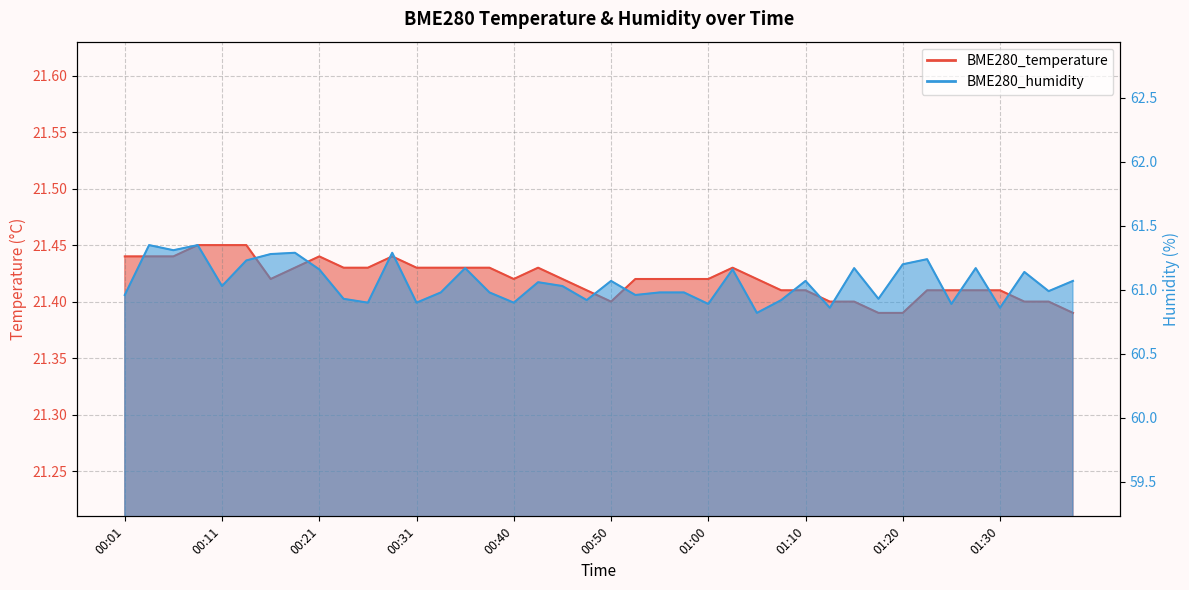

What is the label of the 15th point from the left?

00:36